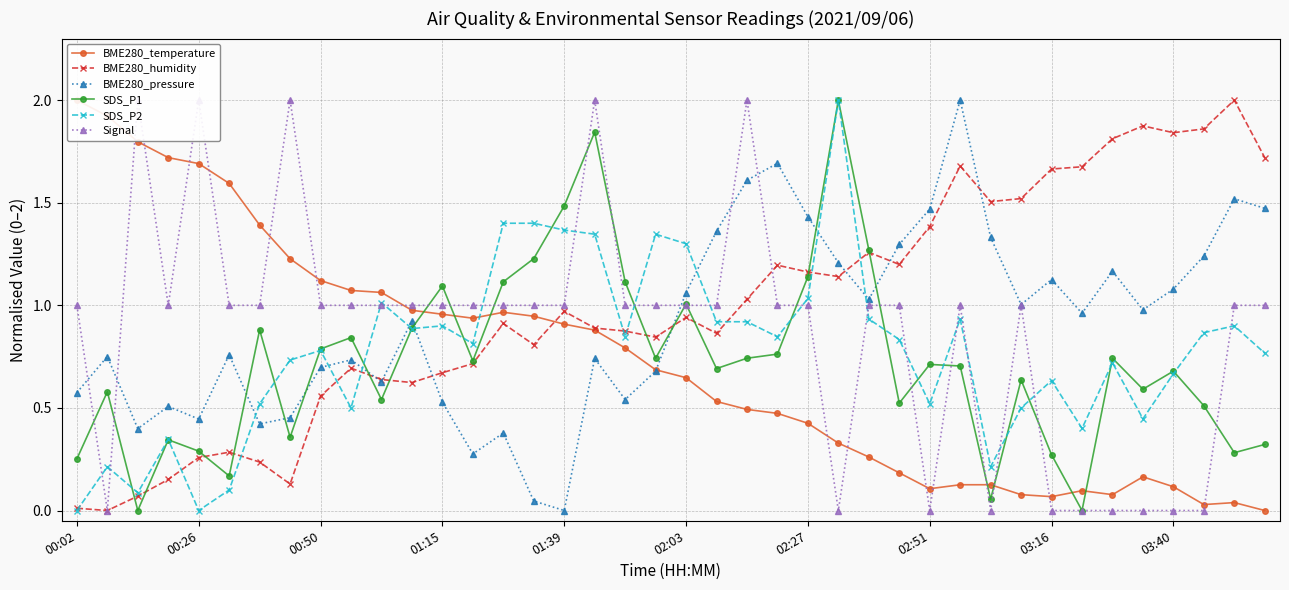

True or false: SDS_P1 has a value of 0.5 at 03:40.

False